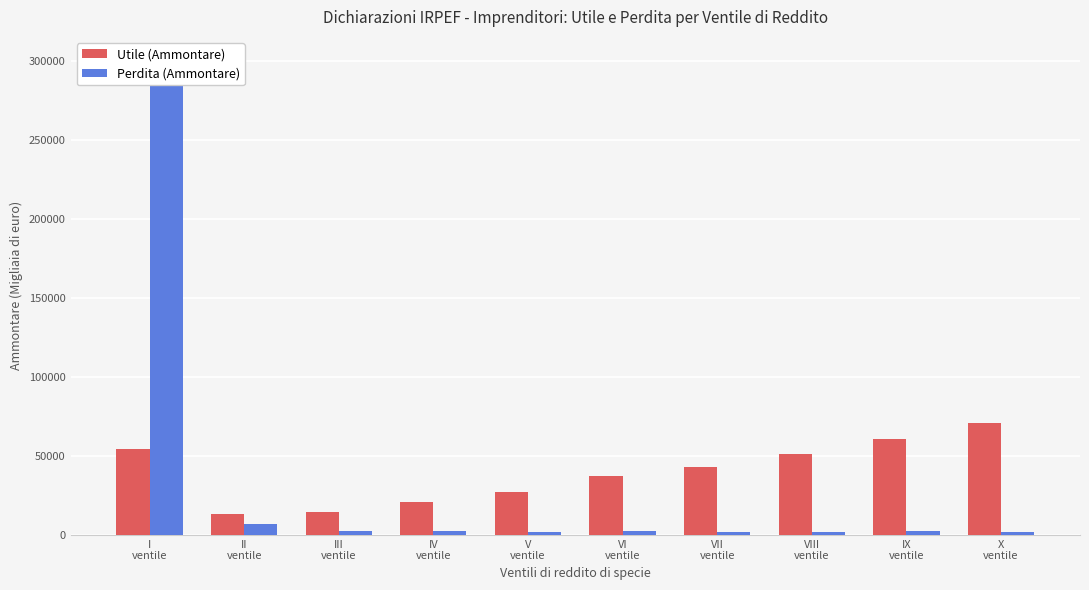

Is the value of Perdita (Ammontare) at IX
ventile greater than the value of Utile (Ammontare) at IX
ventile?

No